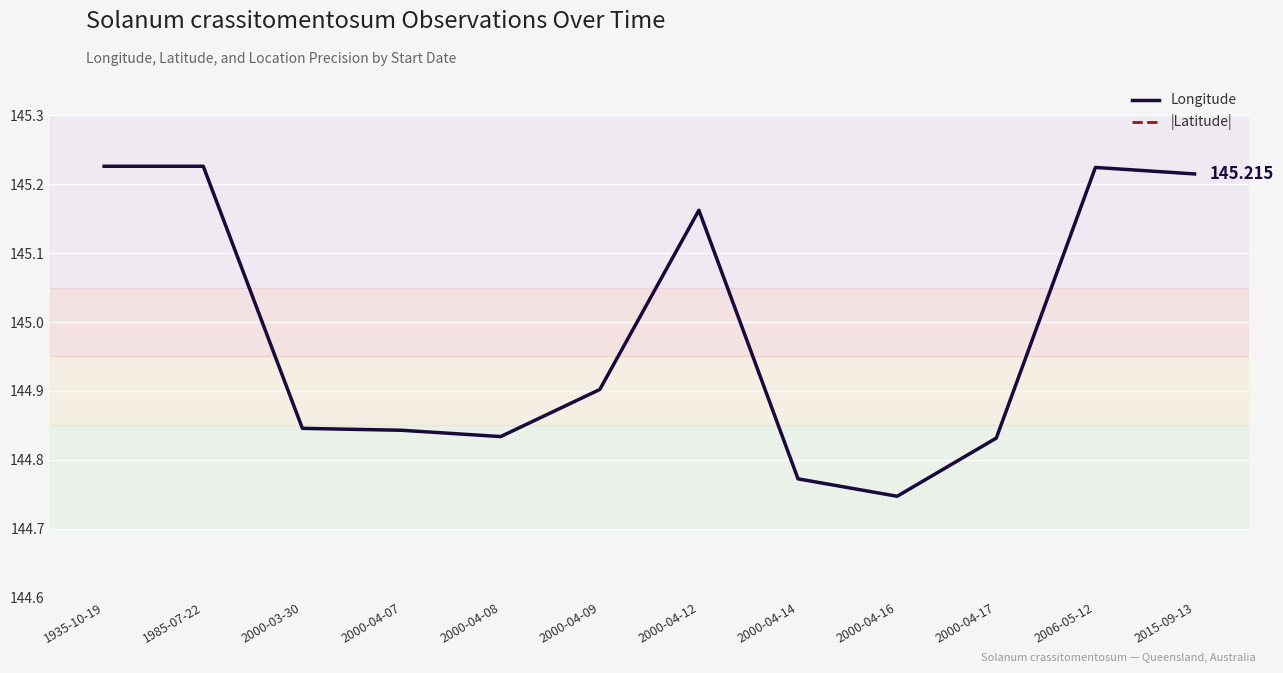

At 2006-05-12, list the series in order from largest to smallest.

Longitude, |Latitude|